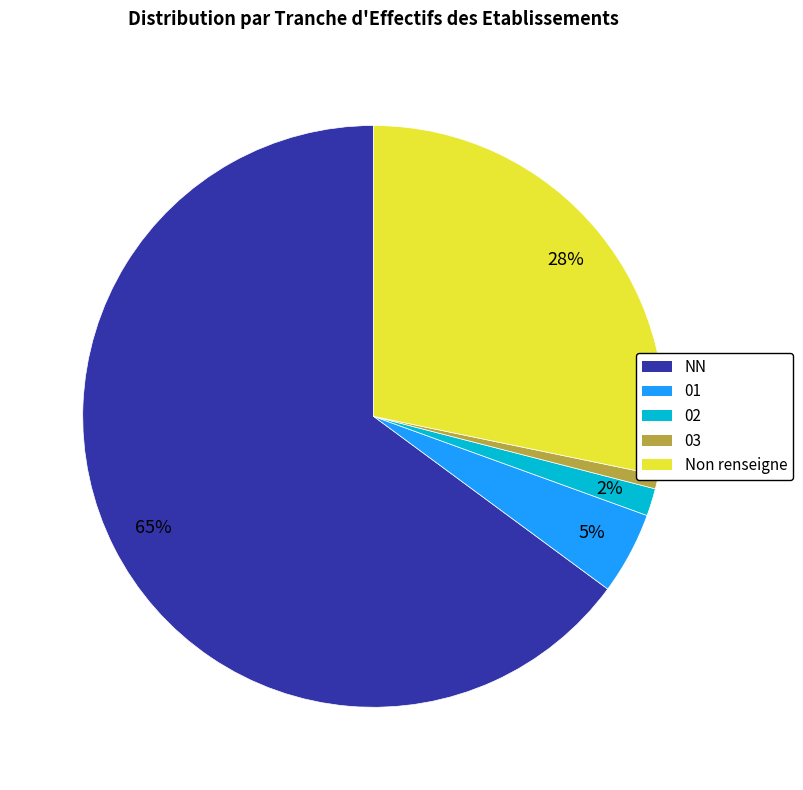

Is there any slice that represents more than half of the pie?

Yes